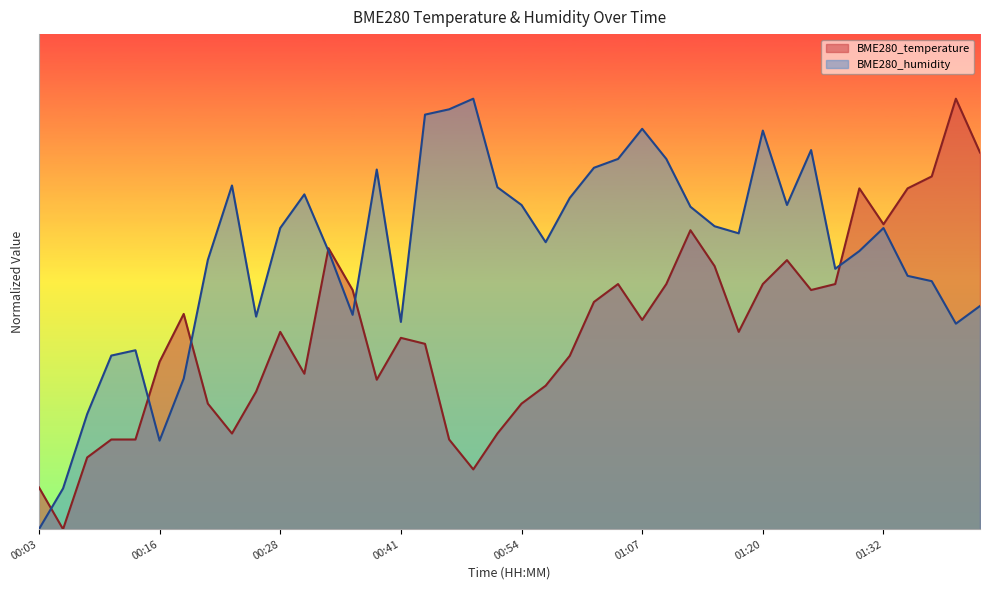

Rank the series by their maximum value, from lowest to highest.

BME280_temperature, BME280_humidity